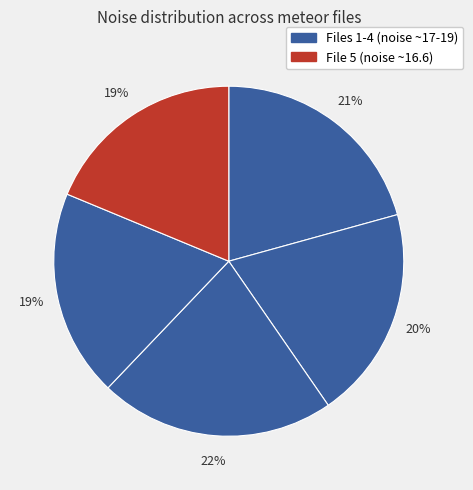

Count the number of slices in the pie.

5